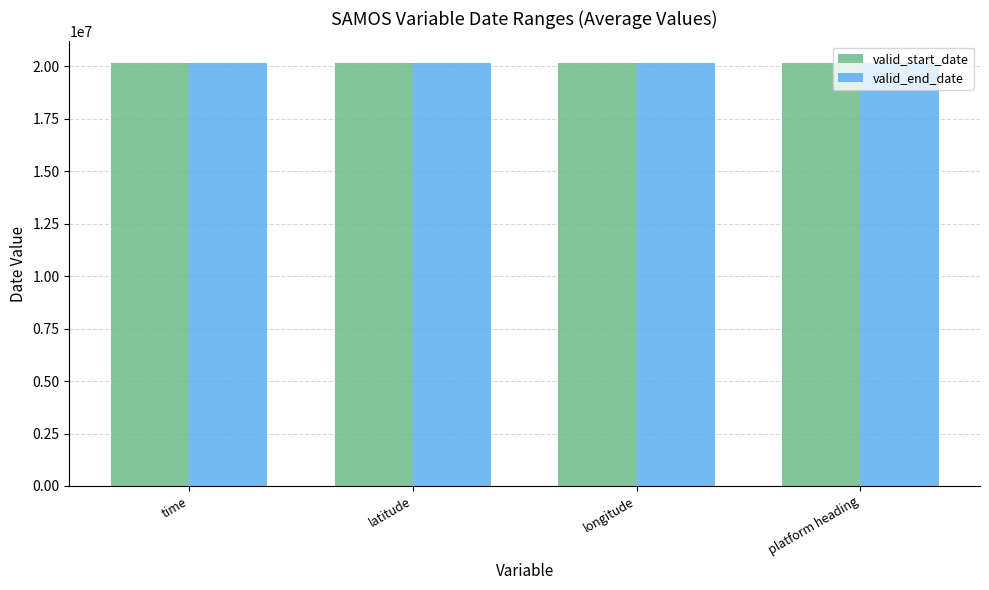

The valid_end_date series shows 33858749 at latitude. True or false?

False